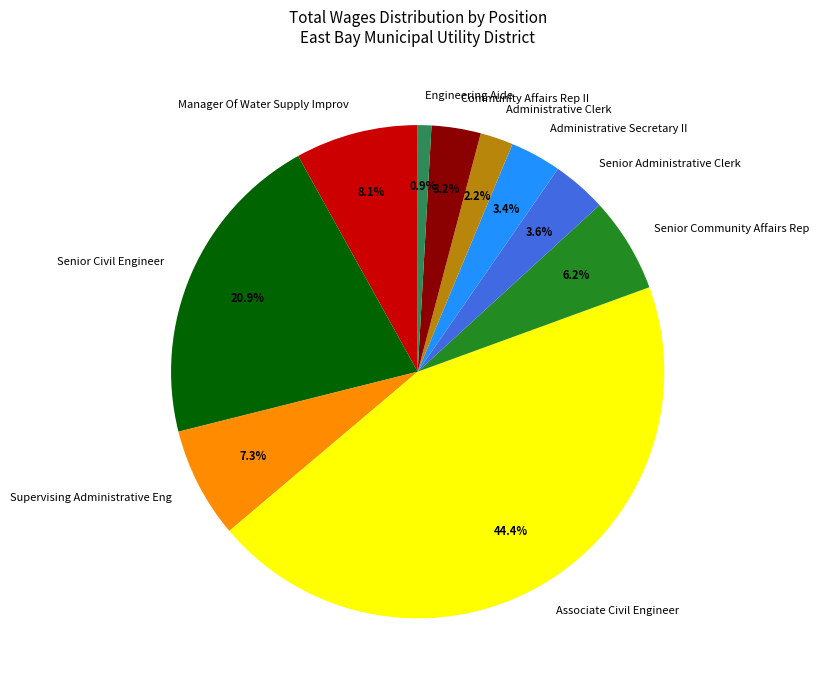

Does Senior Administrative Clerk account for over 50% of the chart?

No